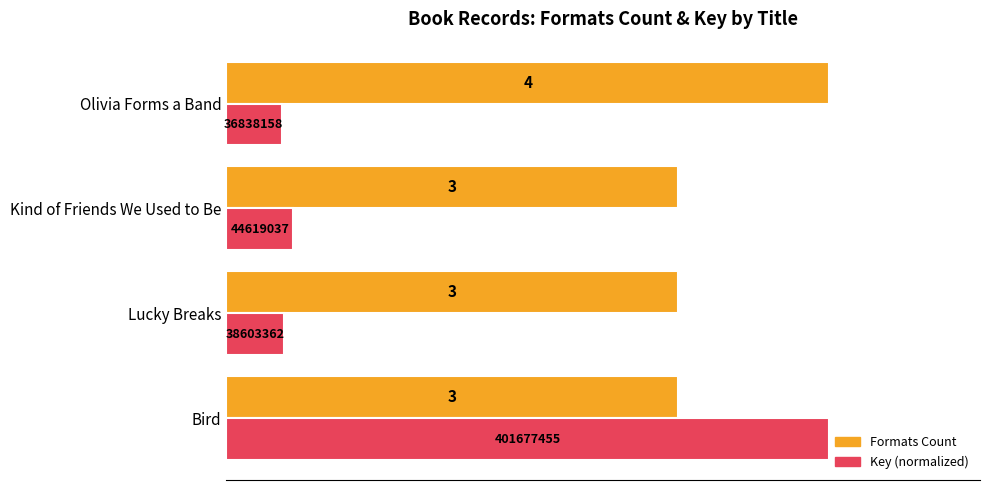

True or false: Formats Count has a value of 2.8 at Olivia Forms a Band.

False